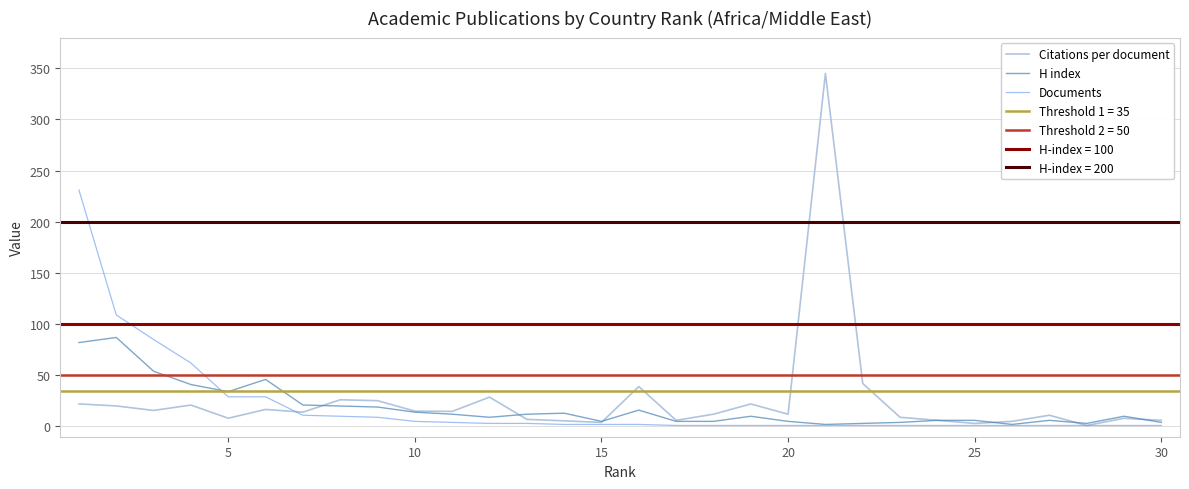

True or false: Citations per document has a value of 6.0 at 30.

True